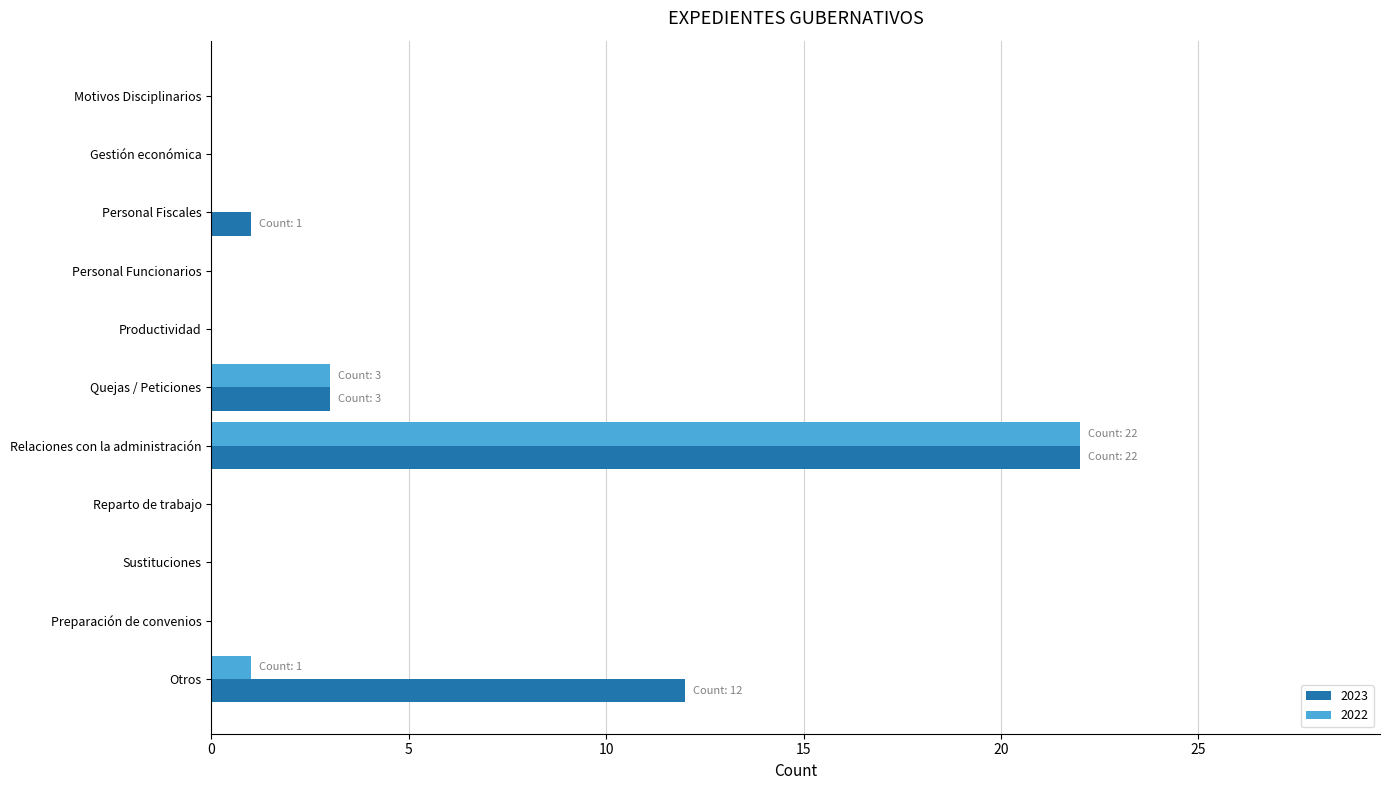

Is it true that 2022 equals 0 at Reparto de trabajo?

True